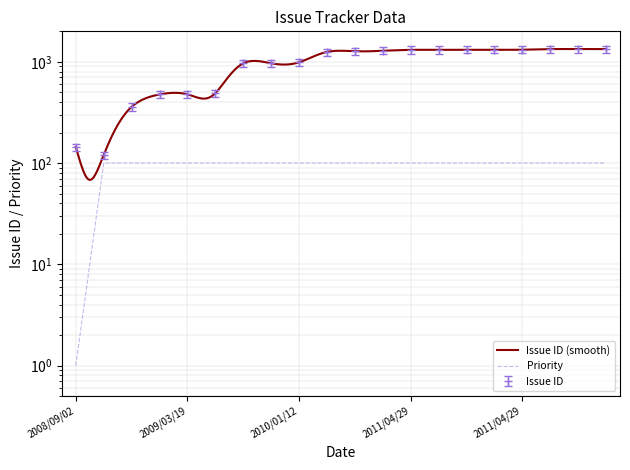

How many data points in Priority are less than 100?

1